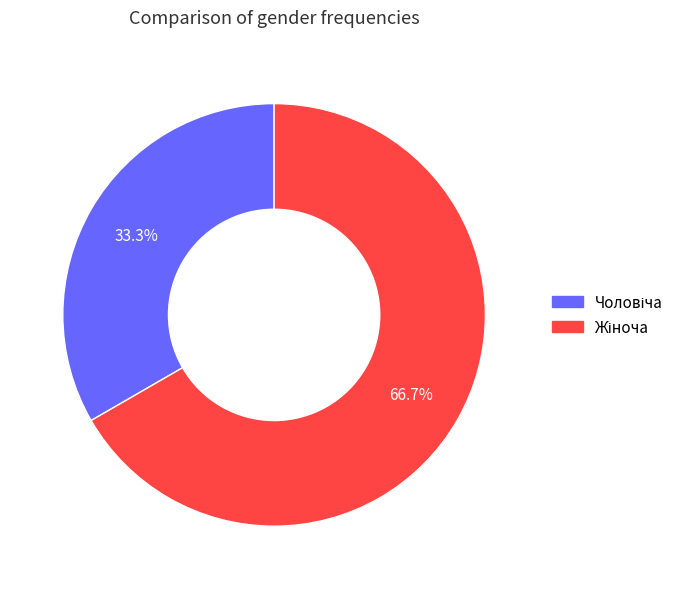

Is there a majority slice in this chart?

Yes